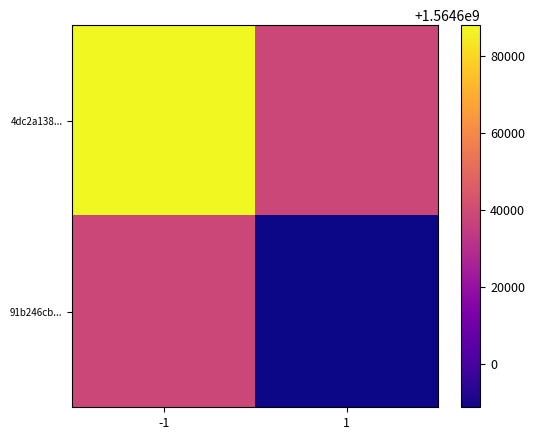

How many data points does each series have?

2